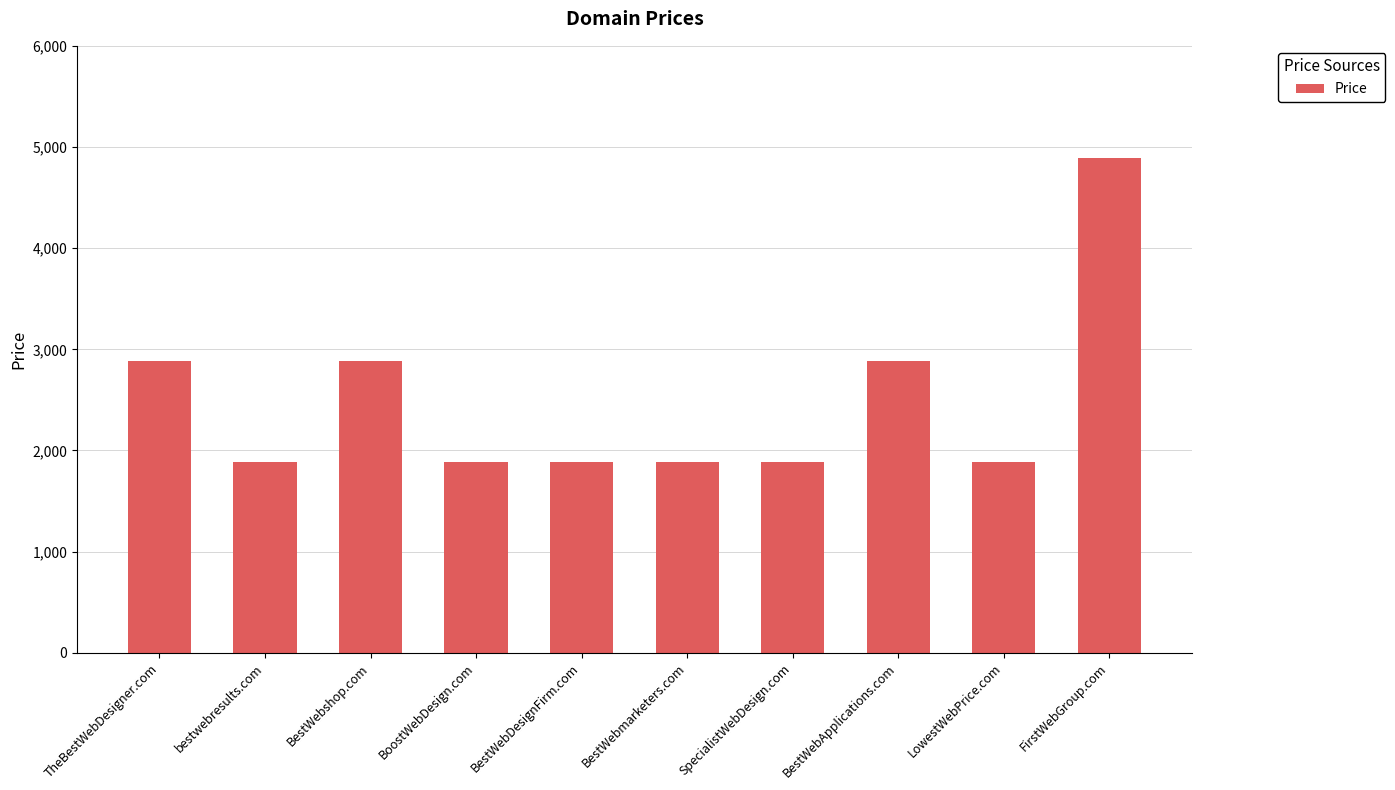

What is the value of the 10th bar from the left?

4888